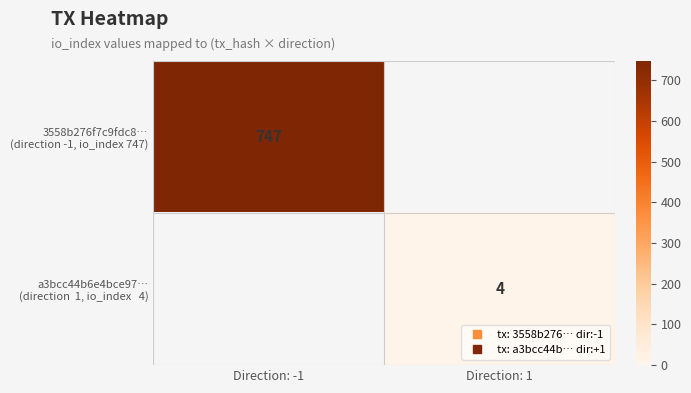

What is the average value of the a3bcc44b6e4bce97… (direction 1, io_index 4) series?

2